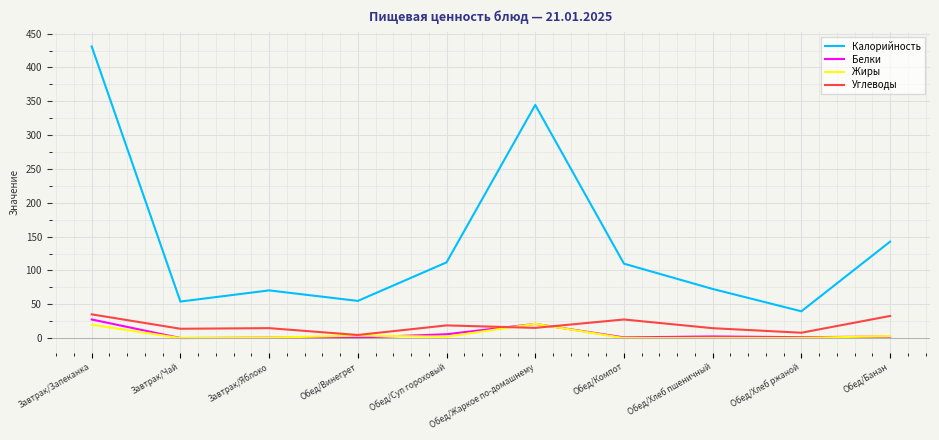

True or false: Калорийность and Белки intersect in this chart.

False